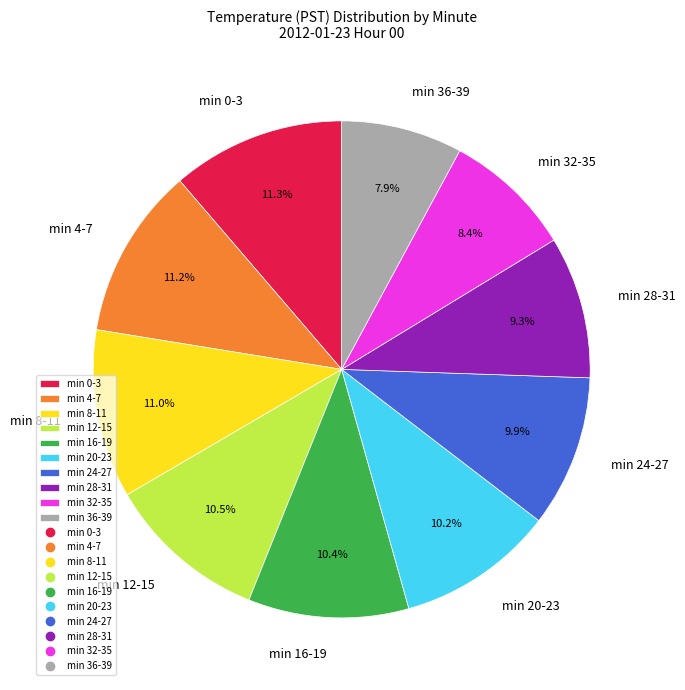

Is there a majority slice in this chart?

No